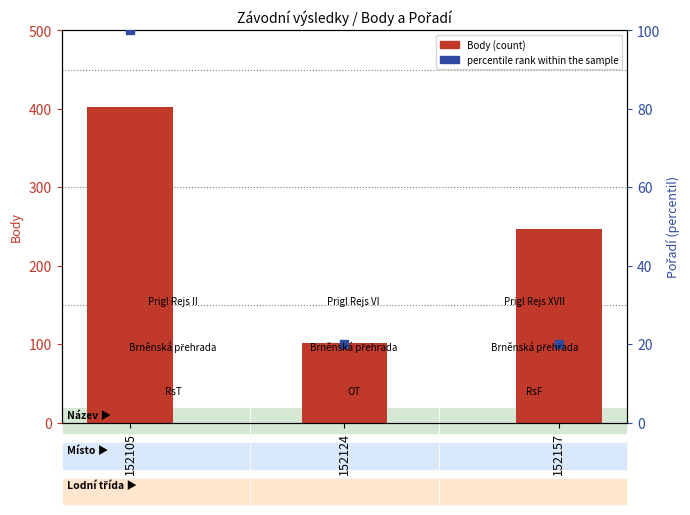

Which series reaches the maximum Y coordinate?

Body (count)